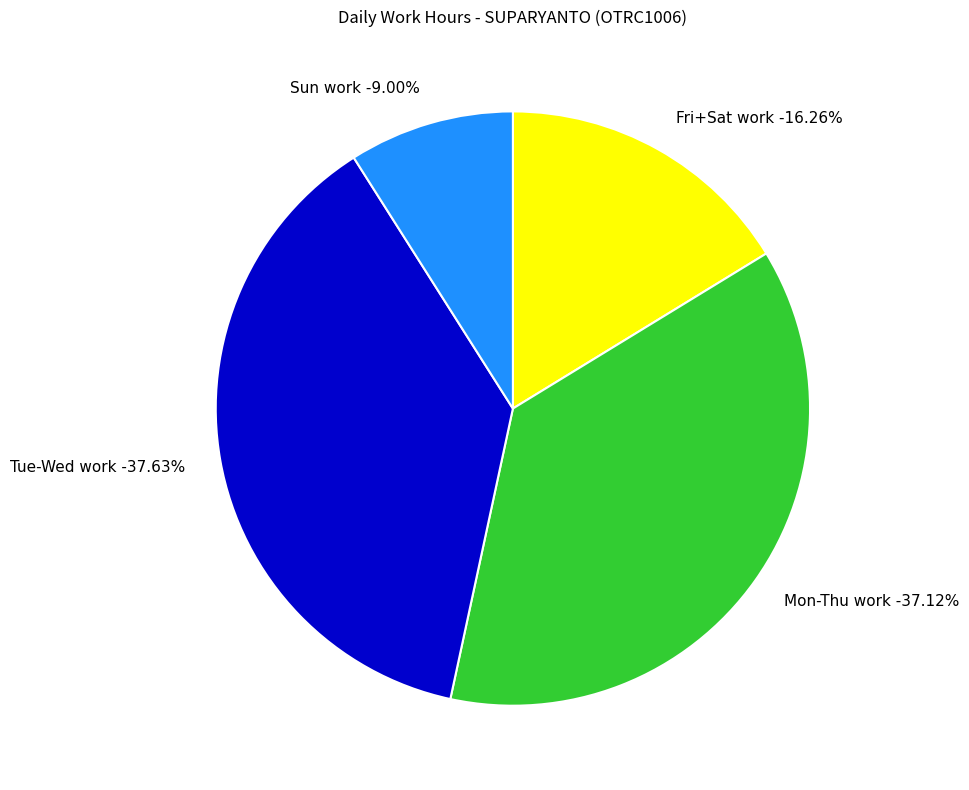

Does 11-Mon account for over 50% of the chart?

No